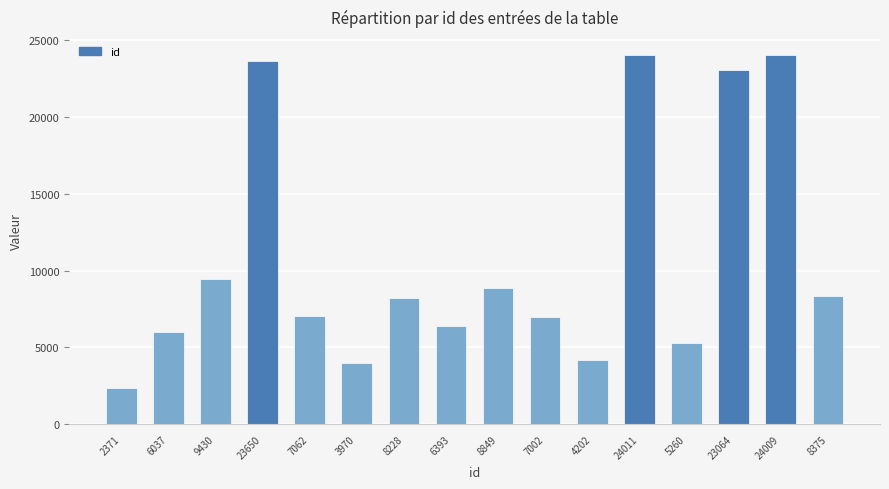

What is the label of the 3rd bar from the right?

23064